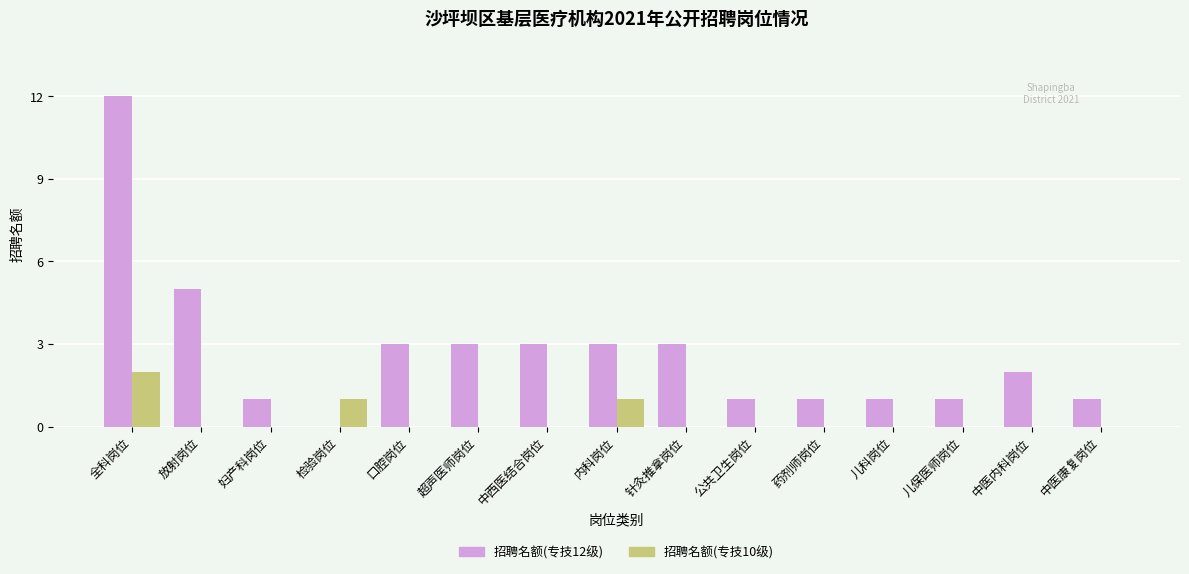

What is the total value across all series at 药剂师岗位?

1